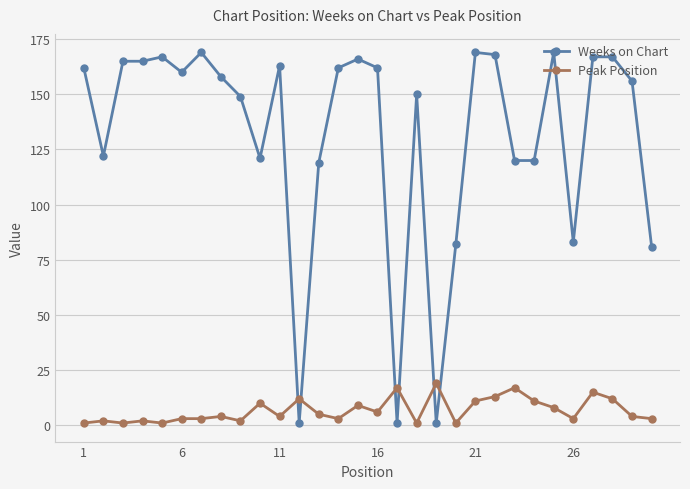

How many intersections are there between Weeks on Chart and Peak Position?

6